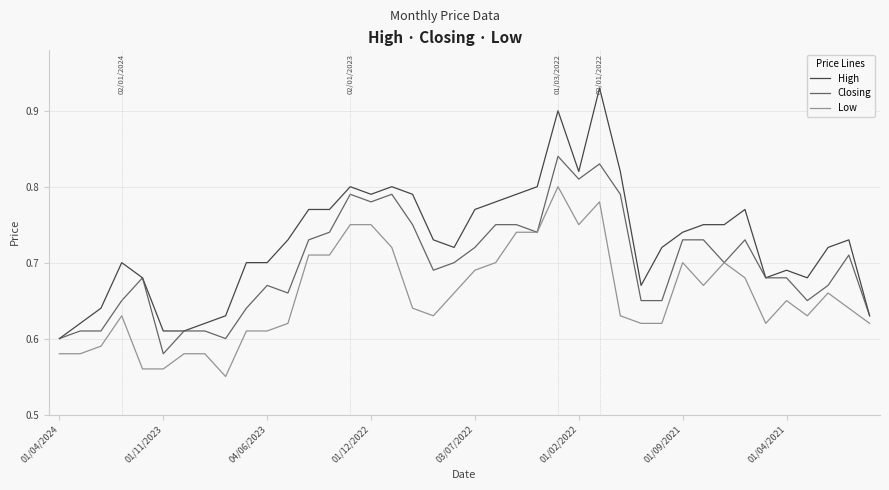

True or false: Low and High cross at least once.

False